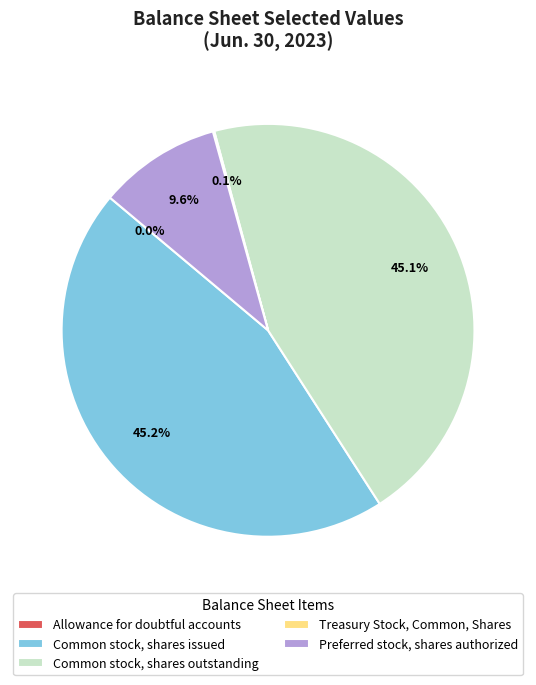

What percentage is the Preferred stock, shares authorized slice, to the nearest percent?

10%